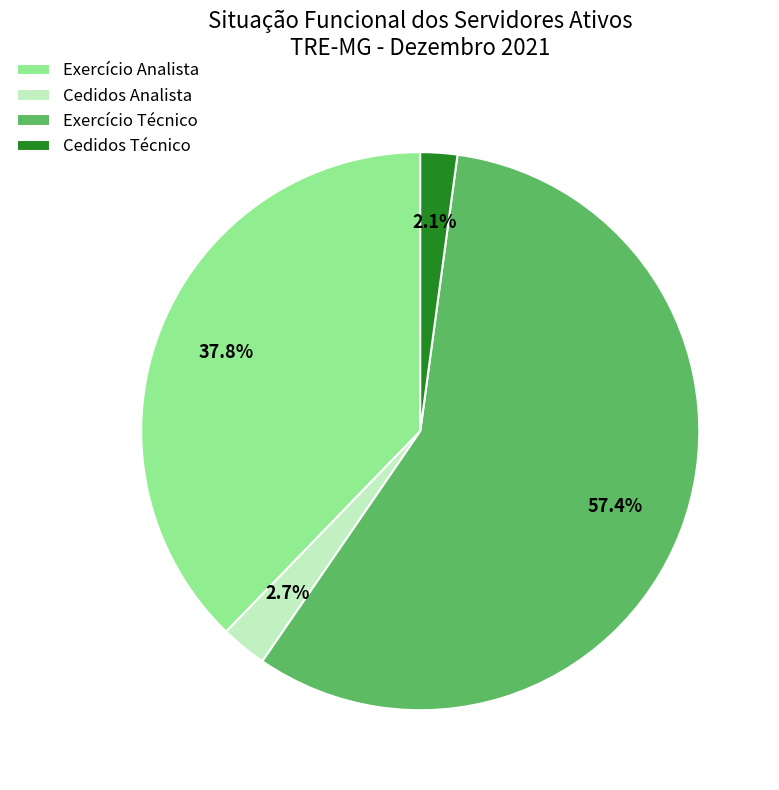

Rank the categories by value from highest to lowest.

Exercício Técnico, Exercício Analista, Cedidos Analista, Cedidos Técnico